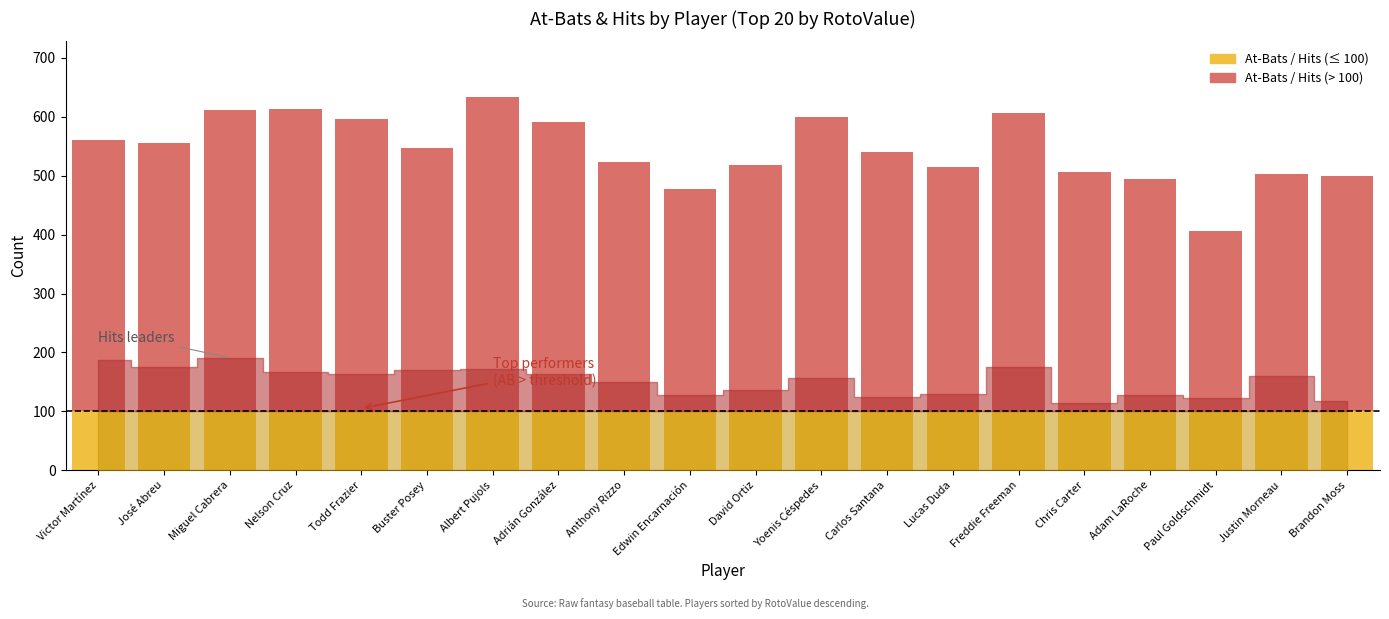

Which has a higher value, Chris Carter or Todd Frazier?

Todd Frazier